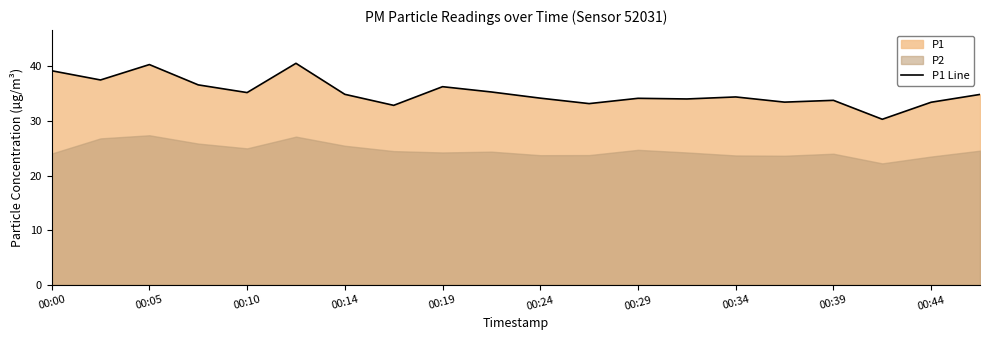

Reading left to right, transcribe all the data shown in this chart.

39.2	37.5	40.4	36.6	35.2	40.6	34.9	32.9	36.3	35.3	34.2	33.2	34.2	34.0	34.4	33.5	33.8	30.3	33.5	34.9